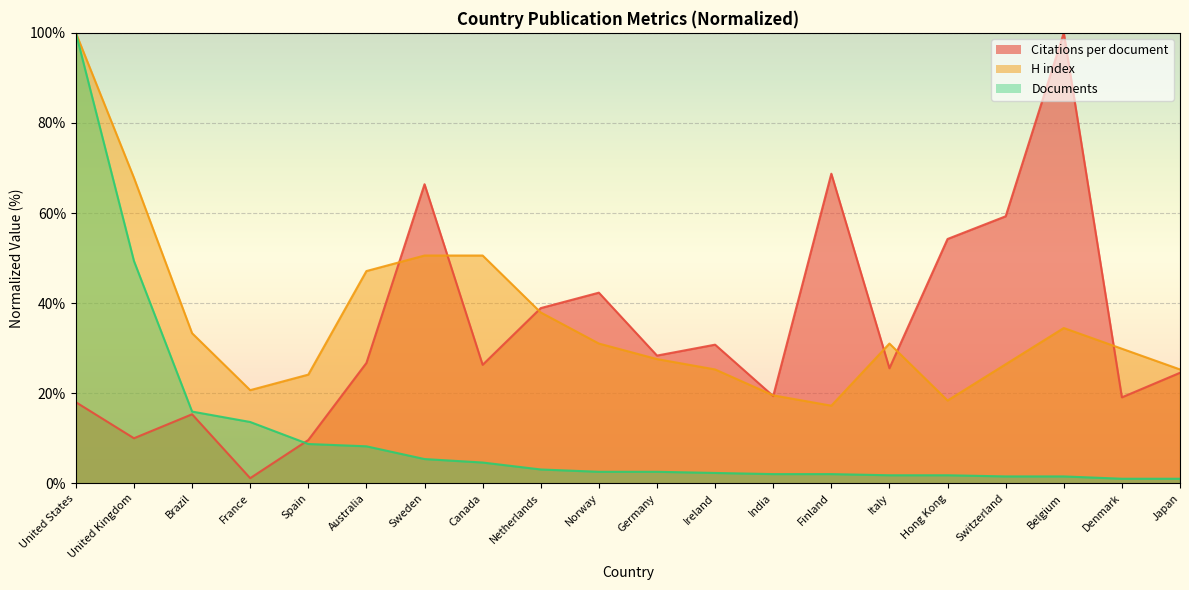

How many lines are shown in the chart?

3